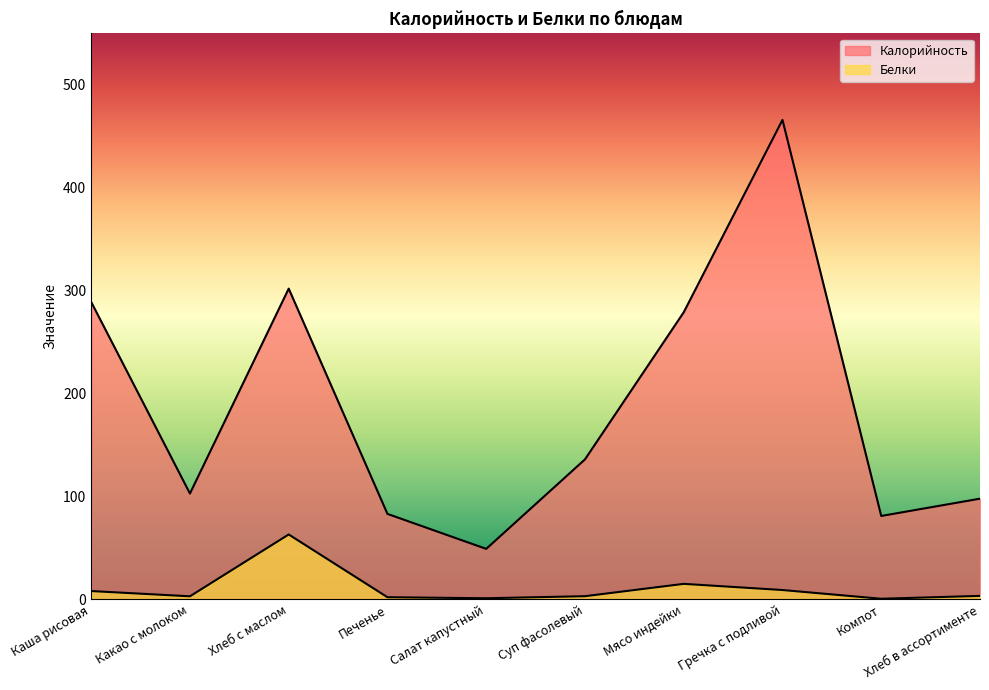

True or false: Калорийность has a value of 21.4 at Салат капустный.

False